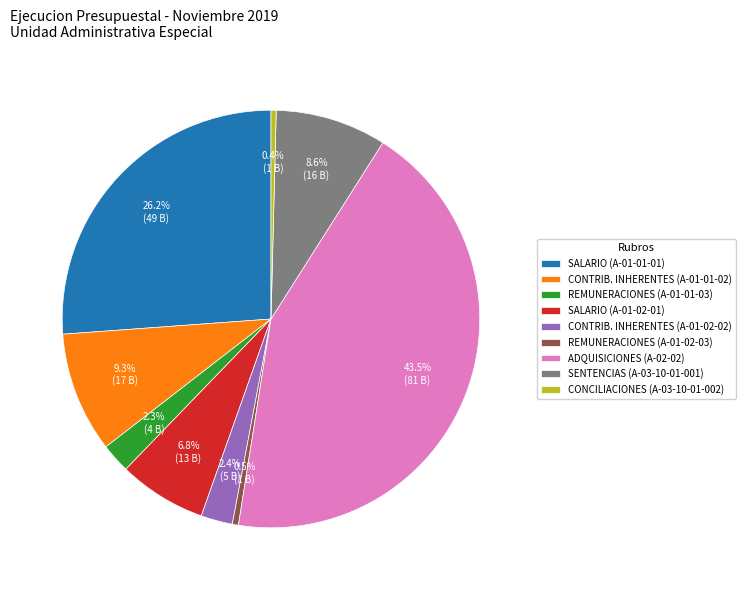

The SALARIO (A-01-01-01) slice represents 26% of the pie. True or false?

True